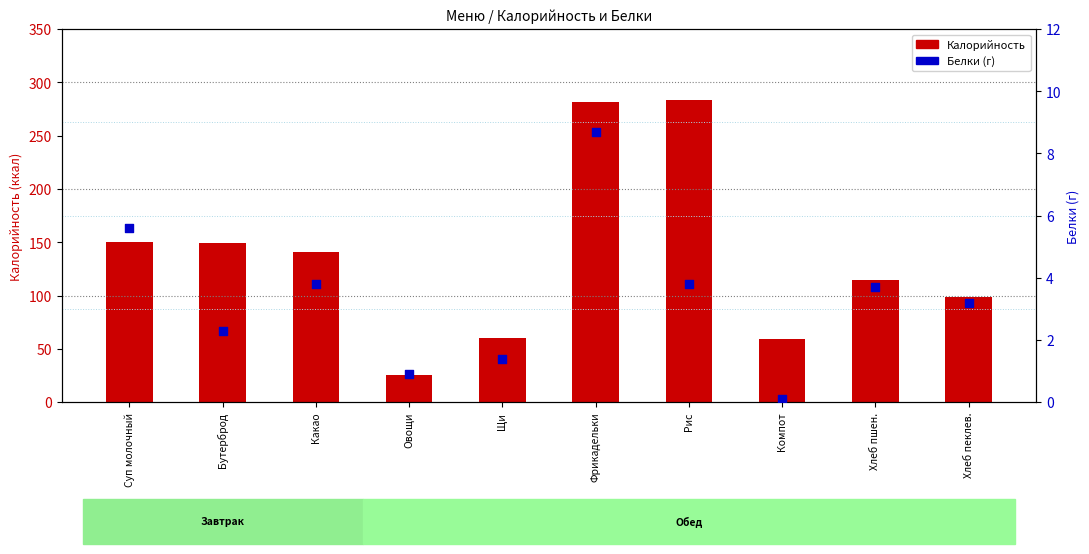

Which series reaches the minimum Y coordinate?

Белки